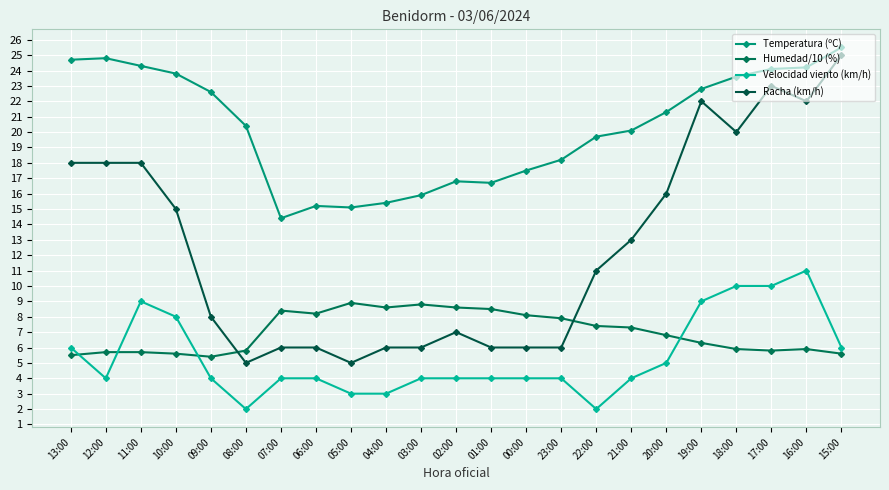

At which label does Humedad/10 (%) reach its minimum?

09:00